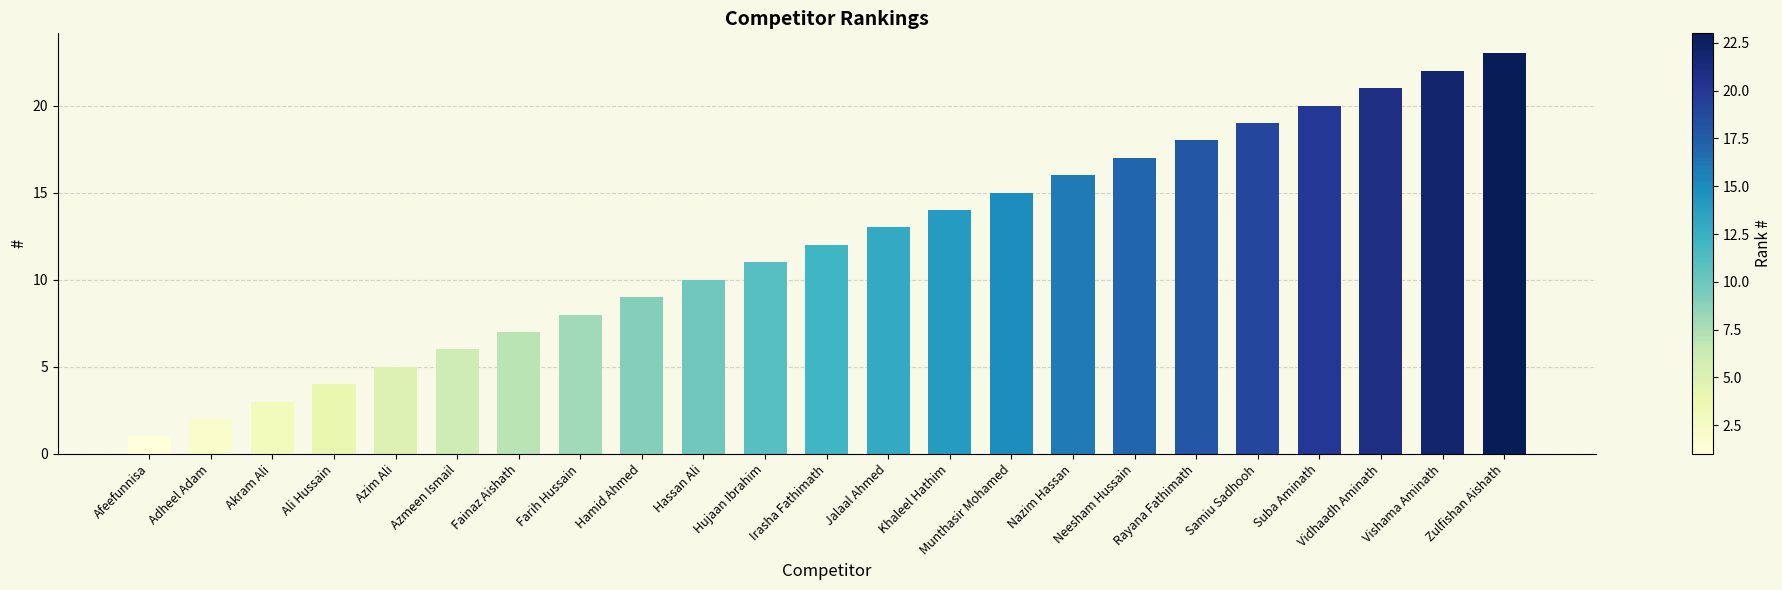

Rank the categories by value from lowest to highest.

Afeefunnisa, Adheel Adam, Akram Ali, Ali Hussain, Azim Ali, Azmeen Ismail, Fainaz Aishath, Farih Hussain, Hamid Ahmed, Hassan Ali, Hujaan Ibrahim, Irasha Fathimath, Jalaal Ahmed, Khaleel Hathim, Munthasir Mohamed, Nazim Hassan, Neesham Hussain, Rayana Fathimath, Samiu Sadhooh, Suba Aminath, Vidhaadh Aminath, Vishama Aminath, Zulfishan Aishath